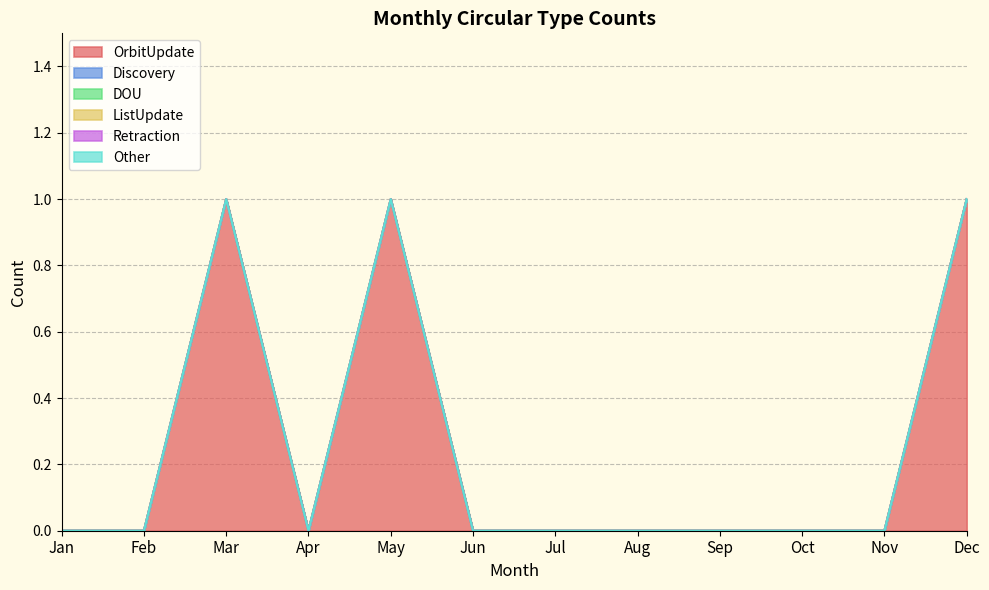

True or false: DOU has more than 0 interior local peaks.

False